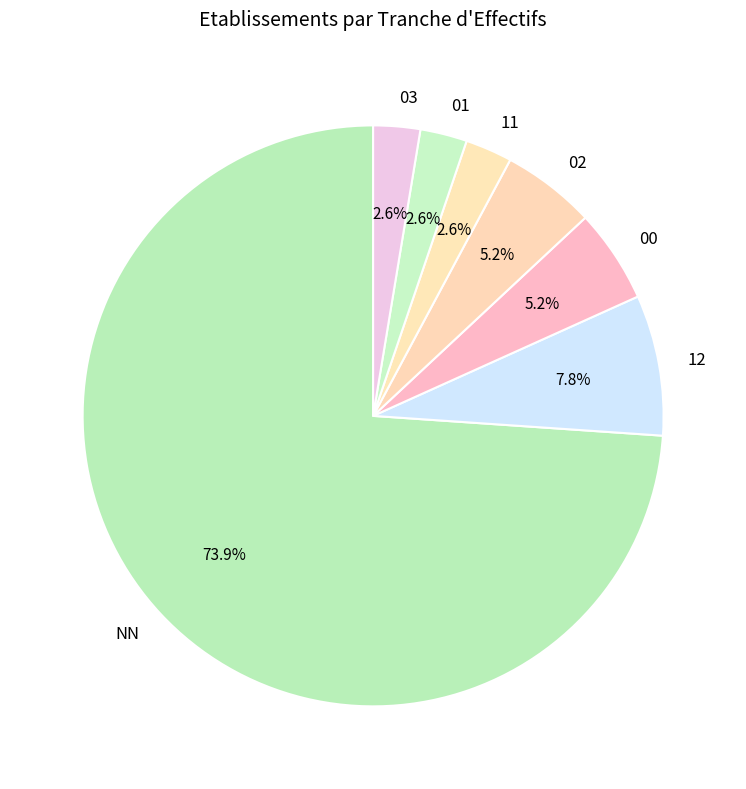

To the nearest percent, what is the combined percentage of 02 and 12?

13%